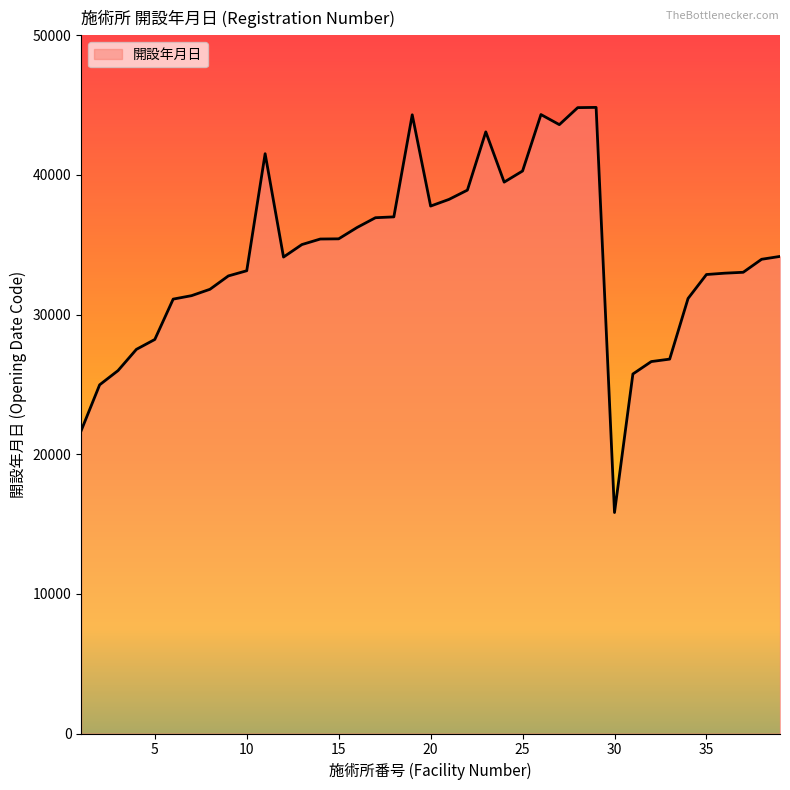

What is the greatest value displayed?

44835